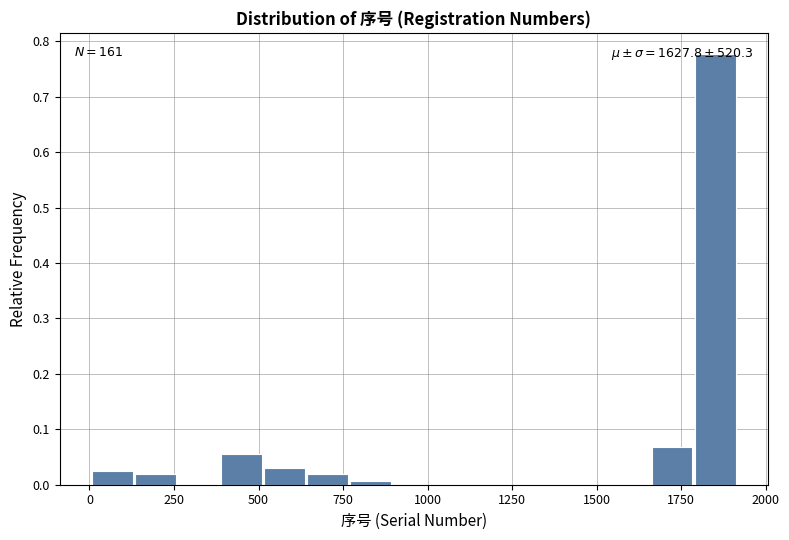

Around what value on the x-axis is the tallest bar? Give the approximate position of its centre, as read against the axis.

1850